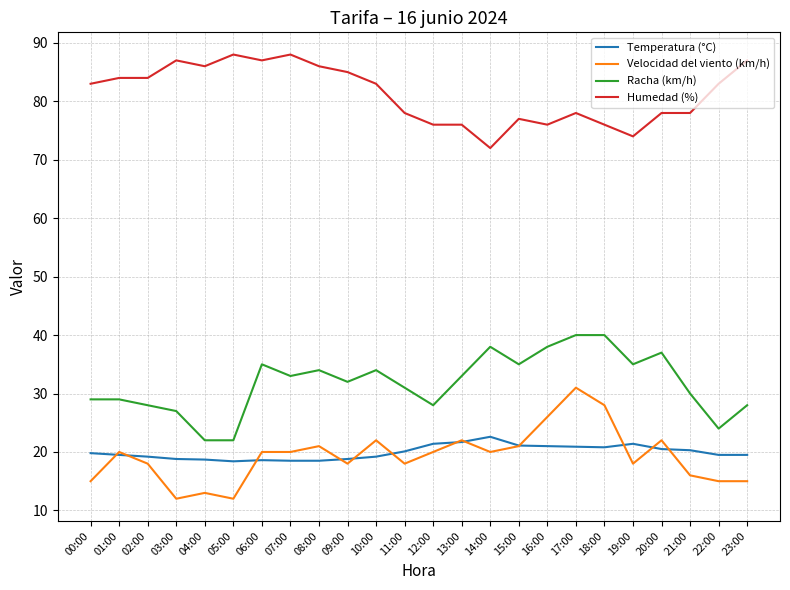

Is the value of Velocidad del viento (km/h) at 21:00 greater than the value of Humedad (%) at 19:00?

No